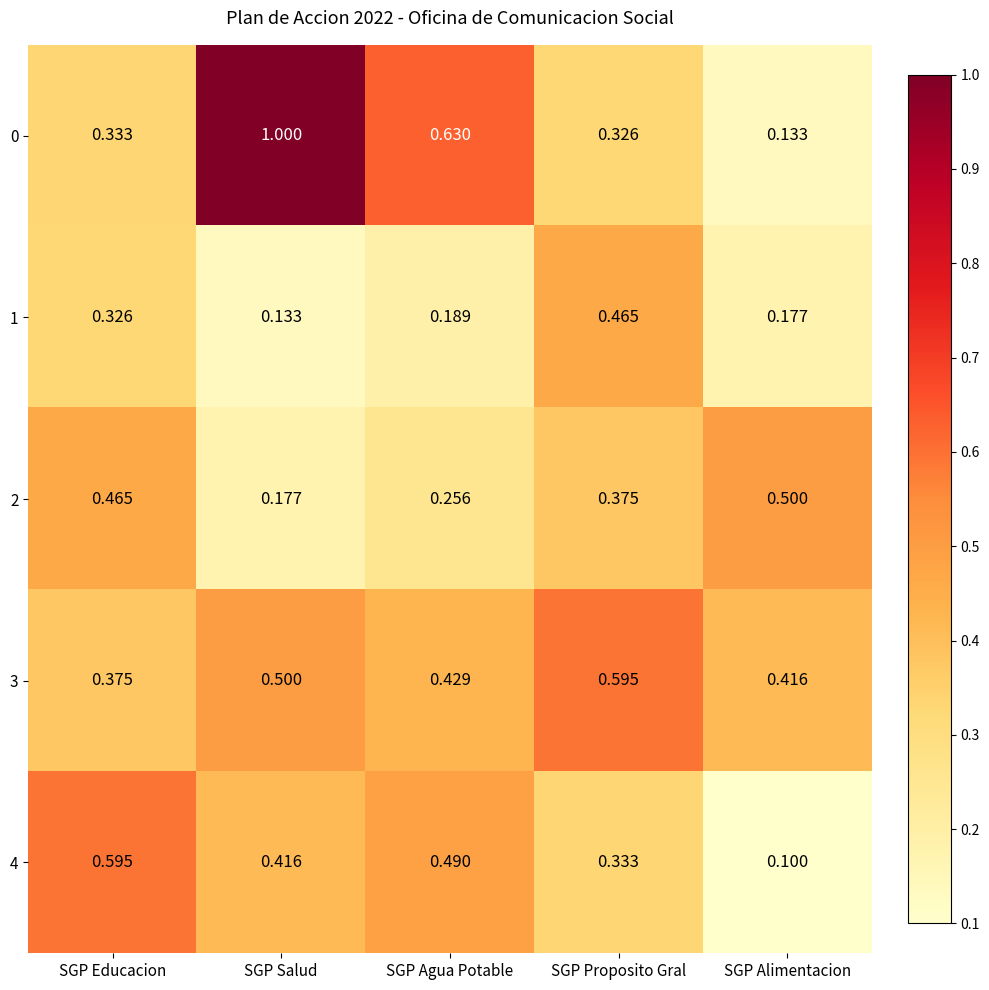

Which category has the highest value across all series?

SGP Salud